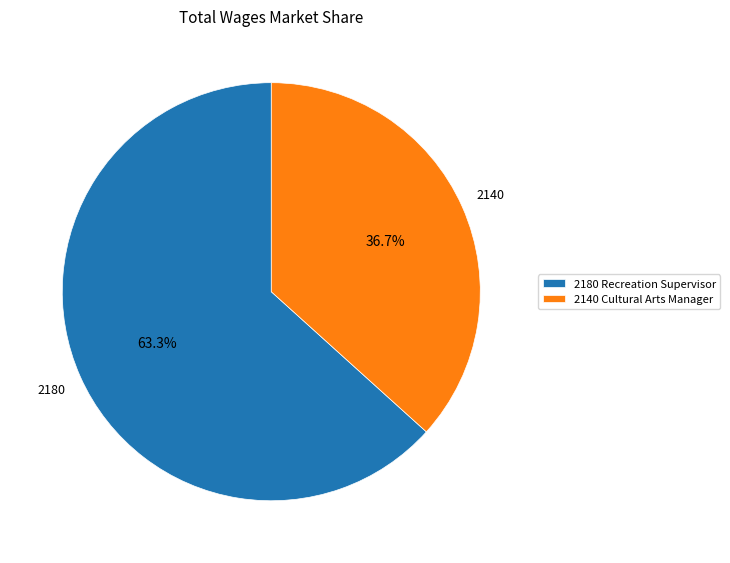

What is the smallest slice in the pie chart?

2140 Cultural Arts Manager